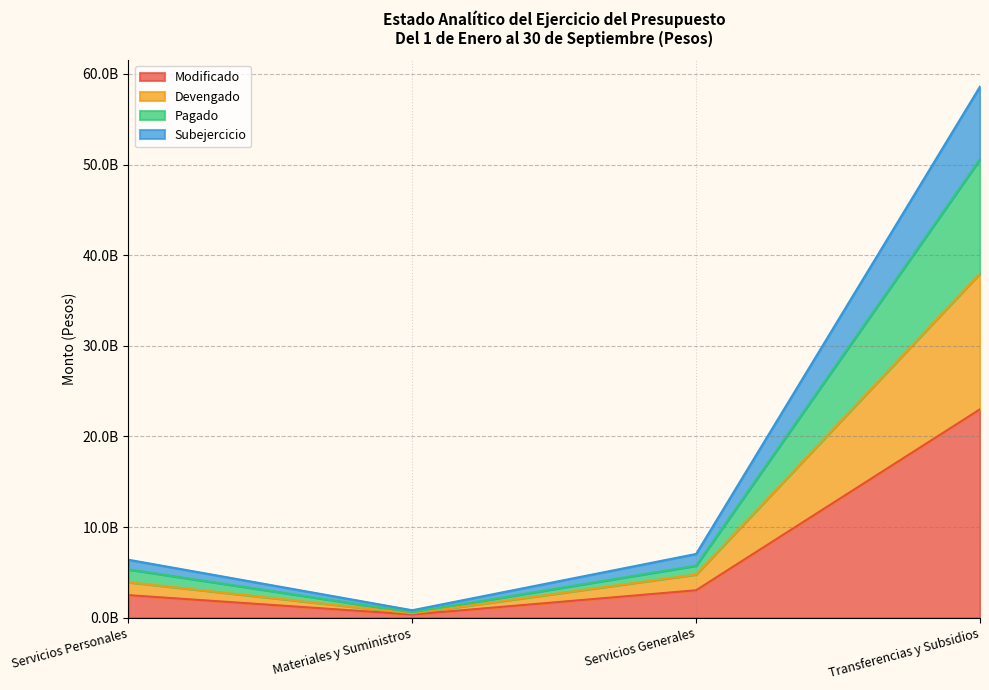

At how many categories does at least one series exceed 9371955086?

1